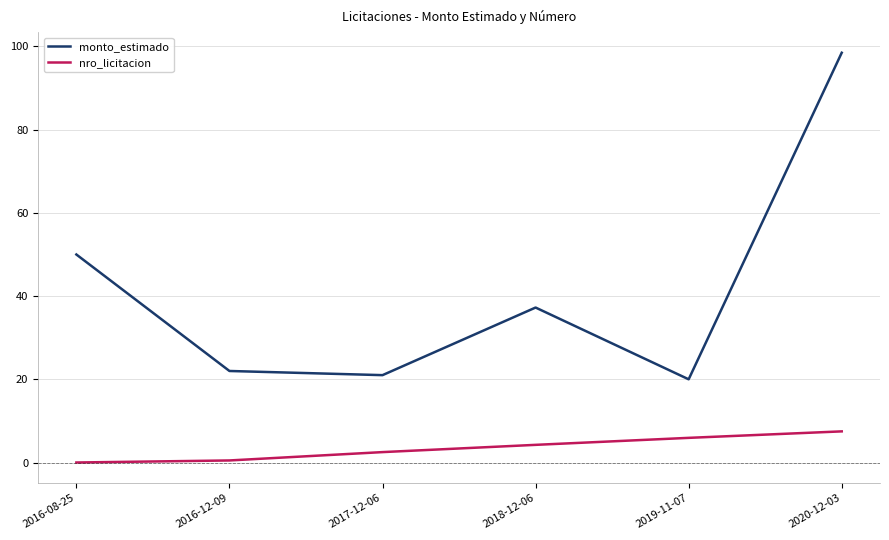

The value of monto_estimado at 2016-08-25 is 28.8. True or false?

False